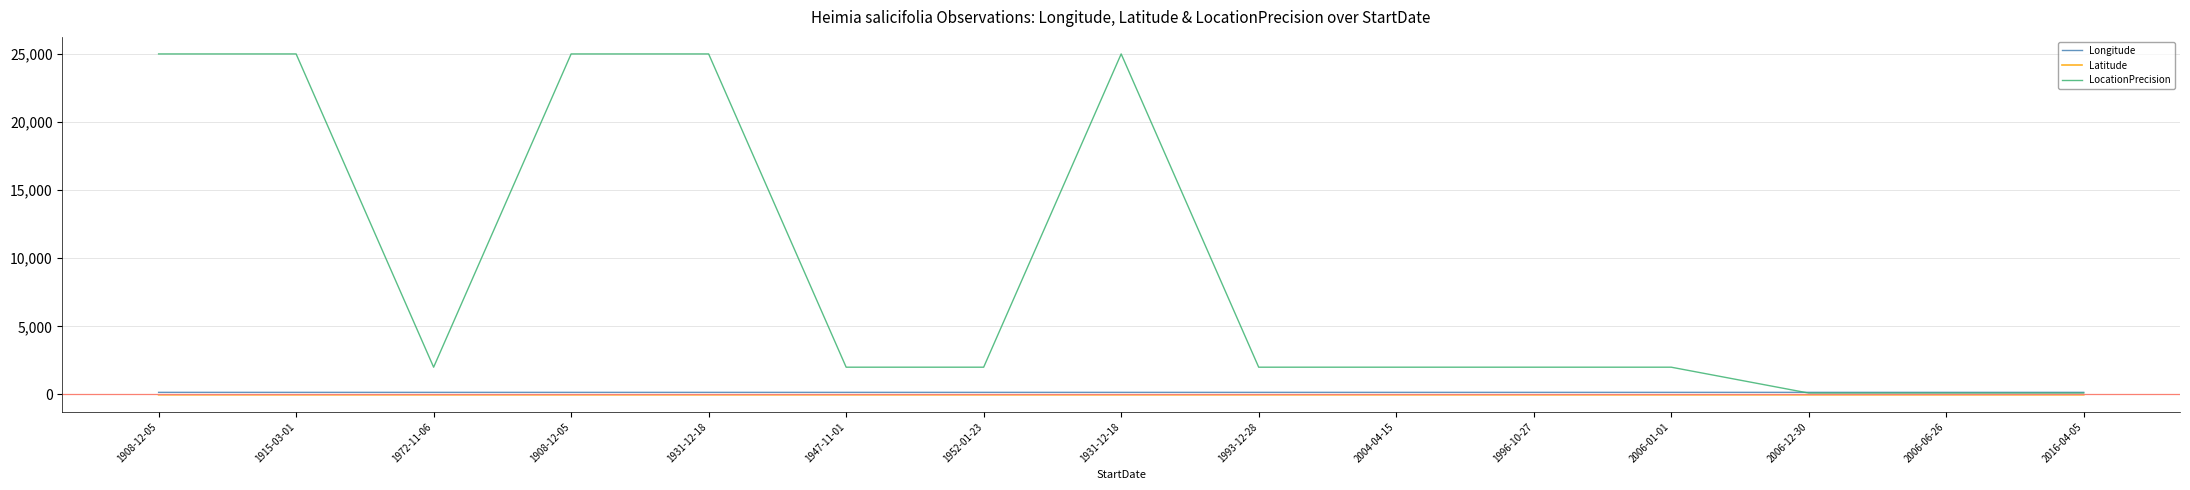

What is the total value across all series at 1993-12-28?

2126.3